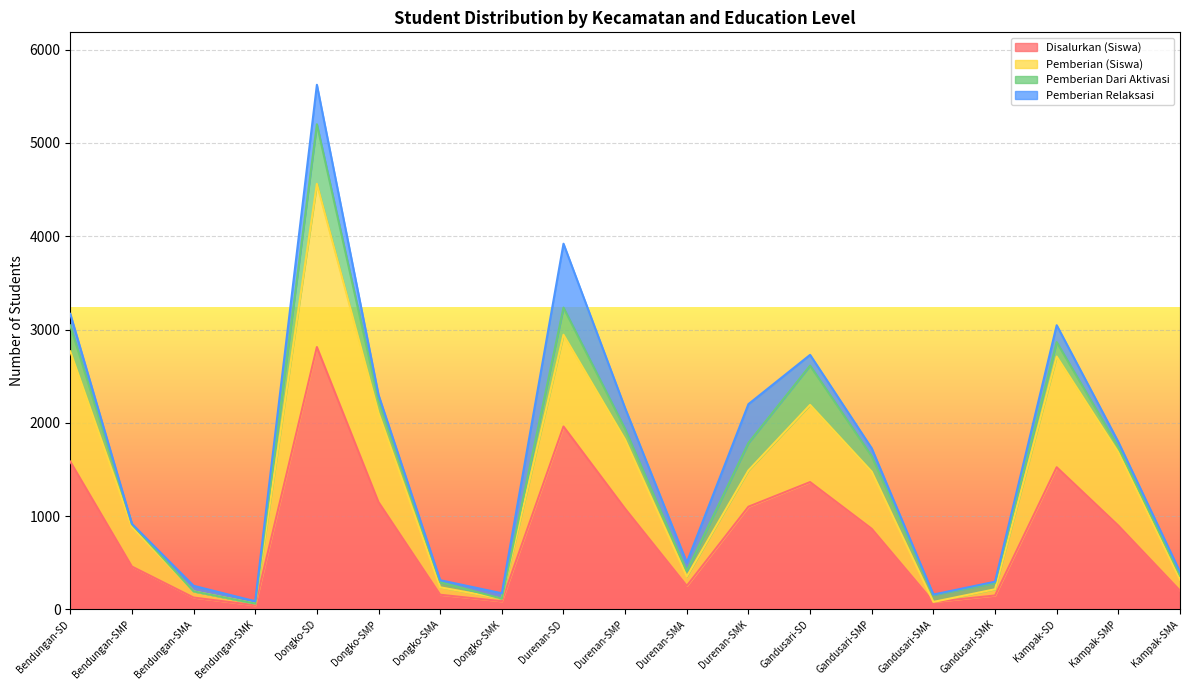

What is the difference between the maximum and minimum values in the Disalurkan (Siswa) series?

2769